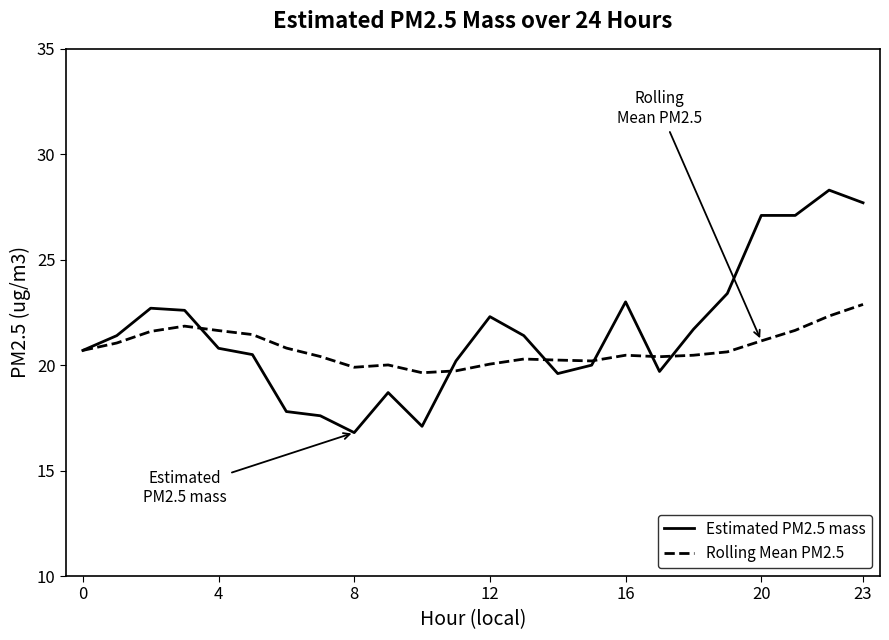

Which series has the largest range (max minus min)?

Estimated PM2.5 mass